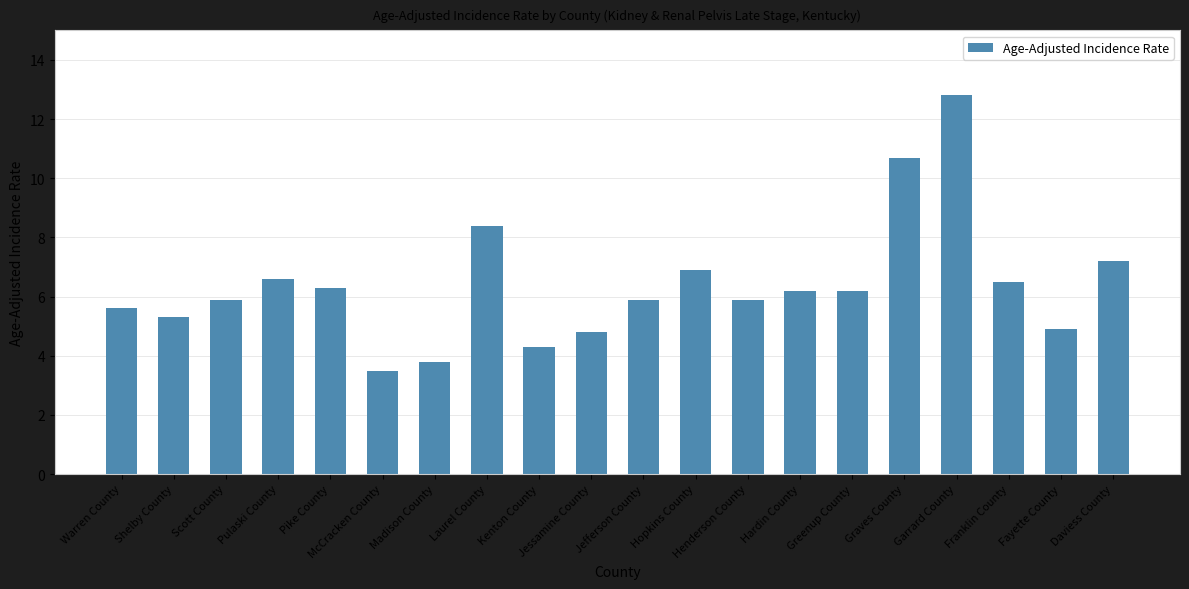

At which category does the chart reach its peak across all series?

Garrard County